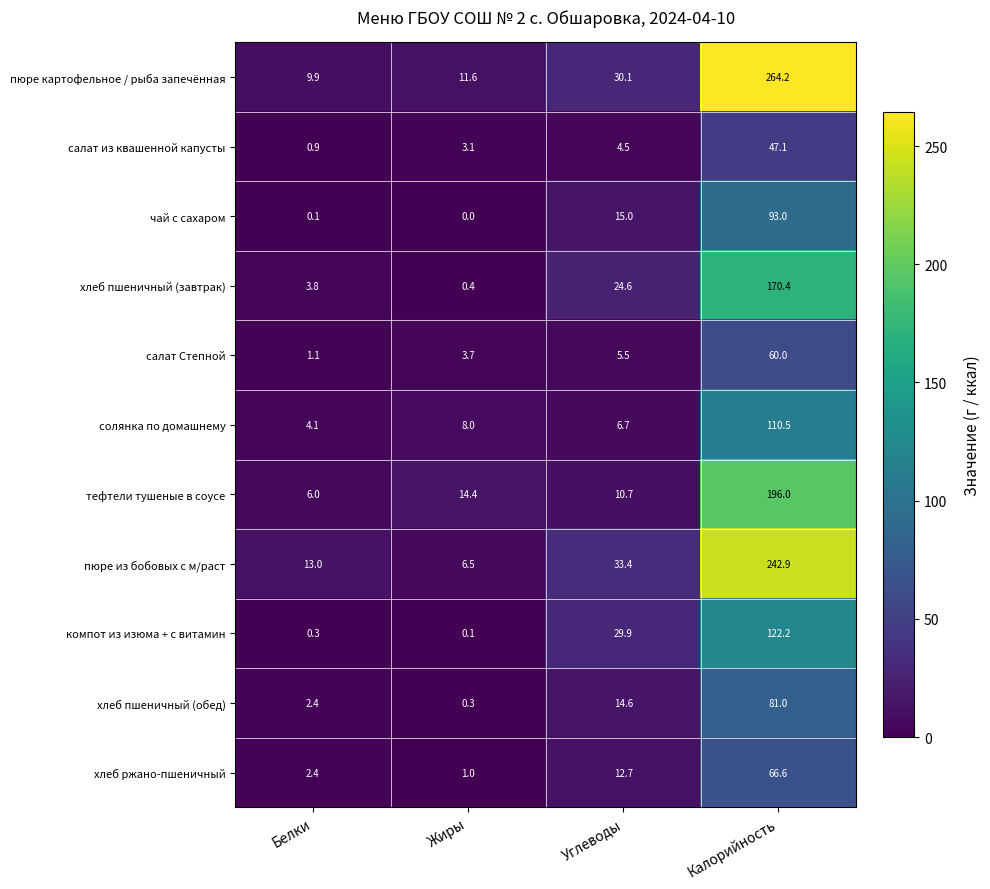

Which category has the lowest value in the хлеб ржано-пшеничный series?

Жиры